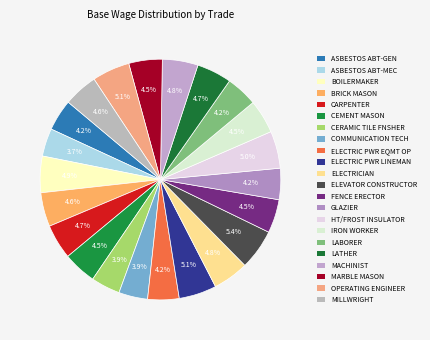

Count the number of slices in the pie.

22